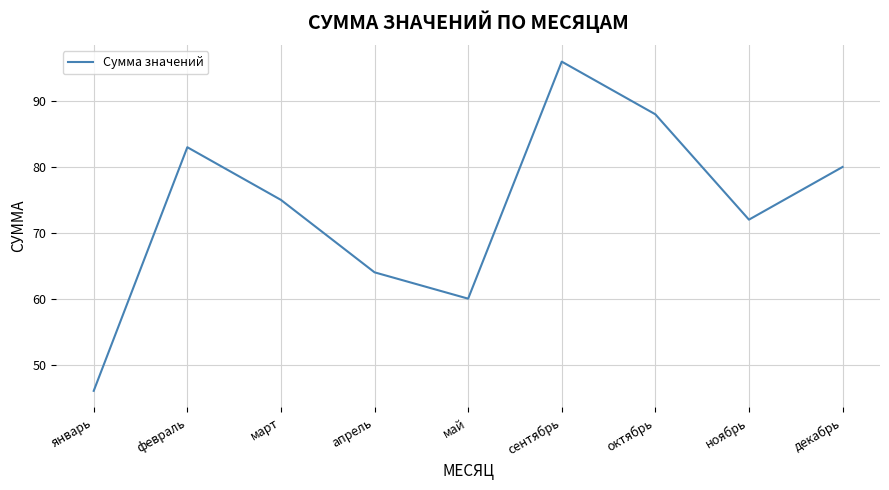

What is the smallest value displayed?

46